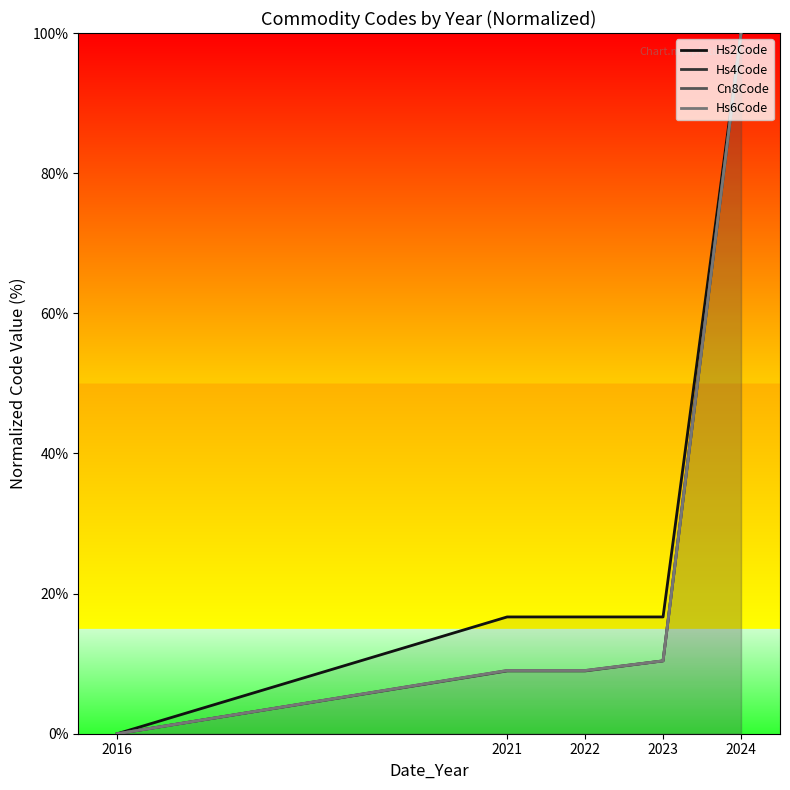

At which label is Hs6Code closest to 50?

2023